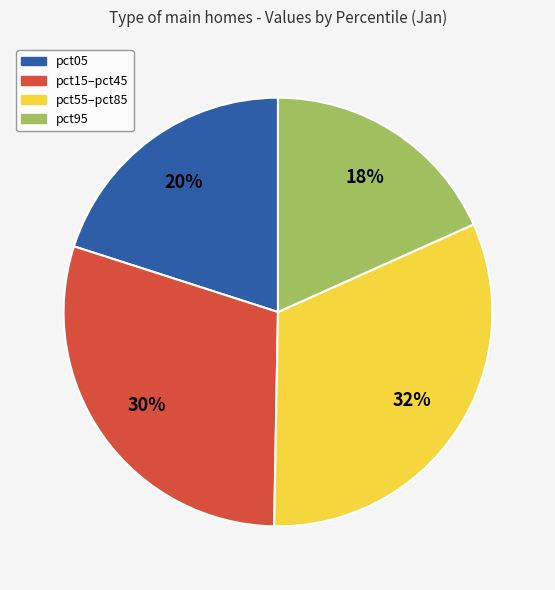

Which slice is the largest?

pct55–pct85